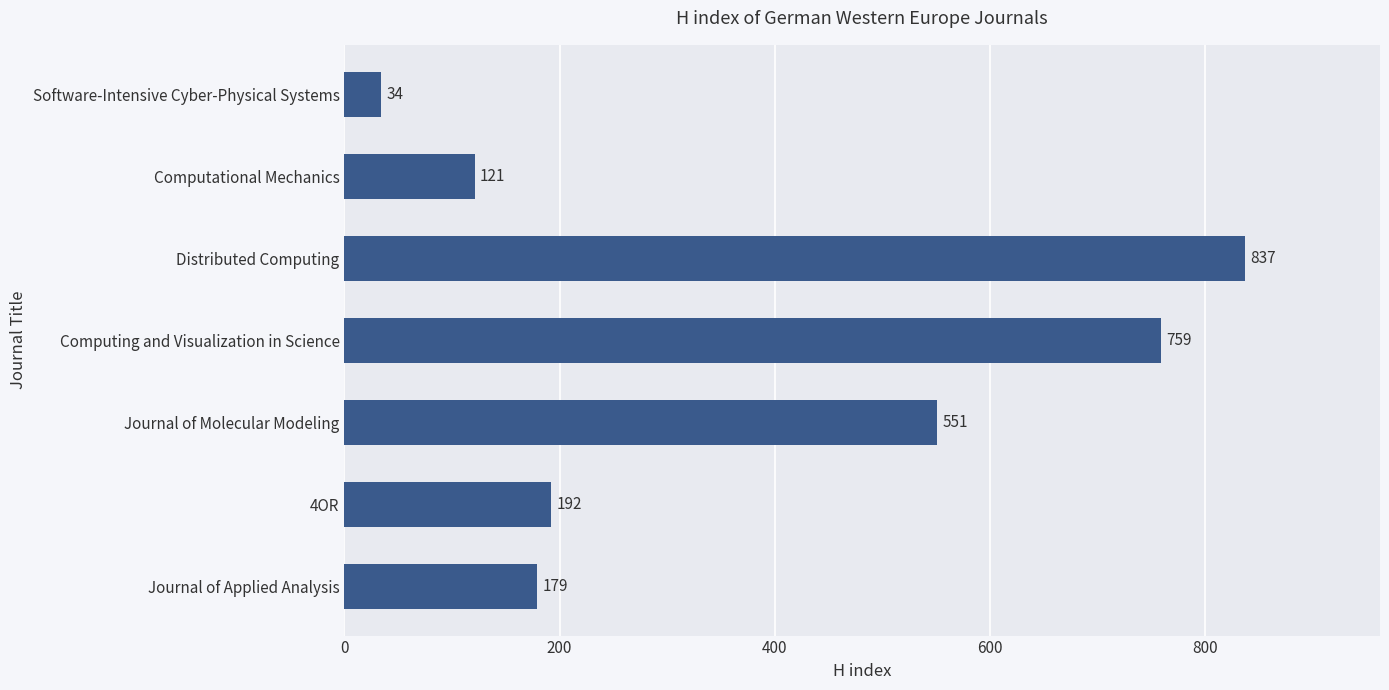

What is the greatest value displayed?

837